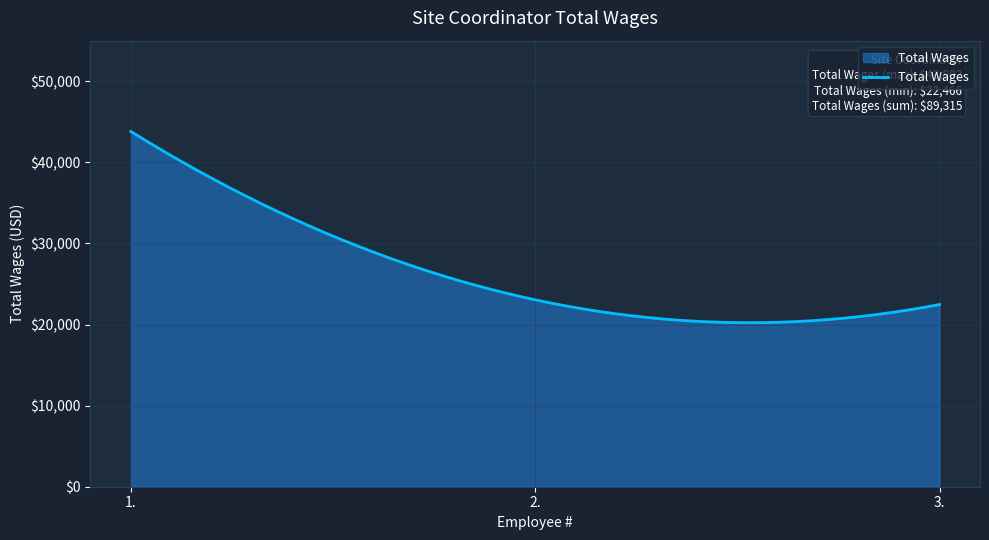

What is the maximum value shown in the chart?

43802.0